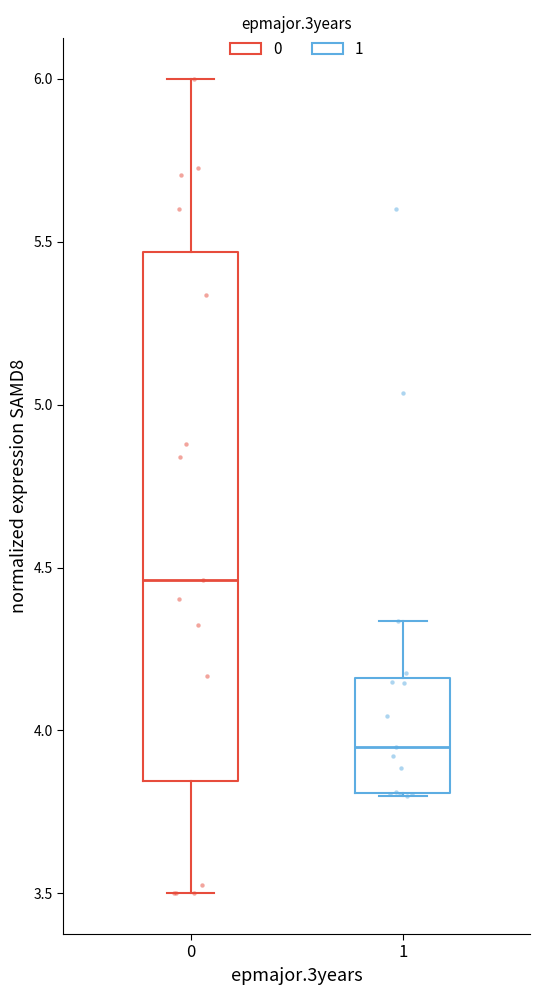

Where does the median line of the box at x = 0 sit on the y-axis? The values are not printed on the chart, so give them approximately, as read against the axis.

4.45